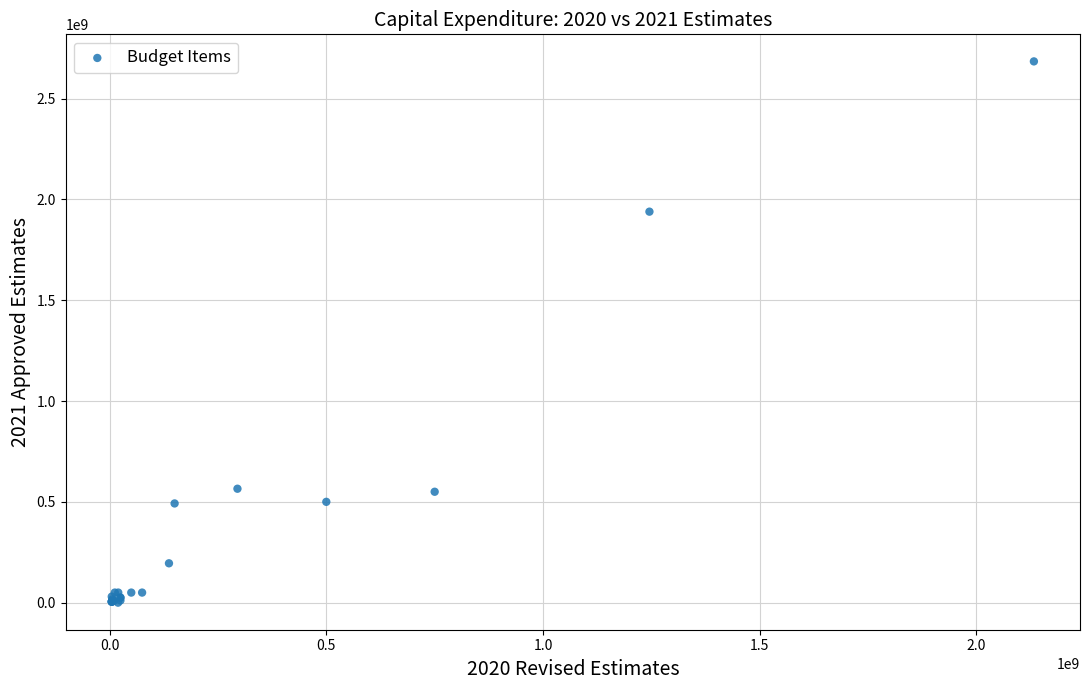

What Y value in the scatter plot is closest to 1342100500?

1939000000